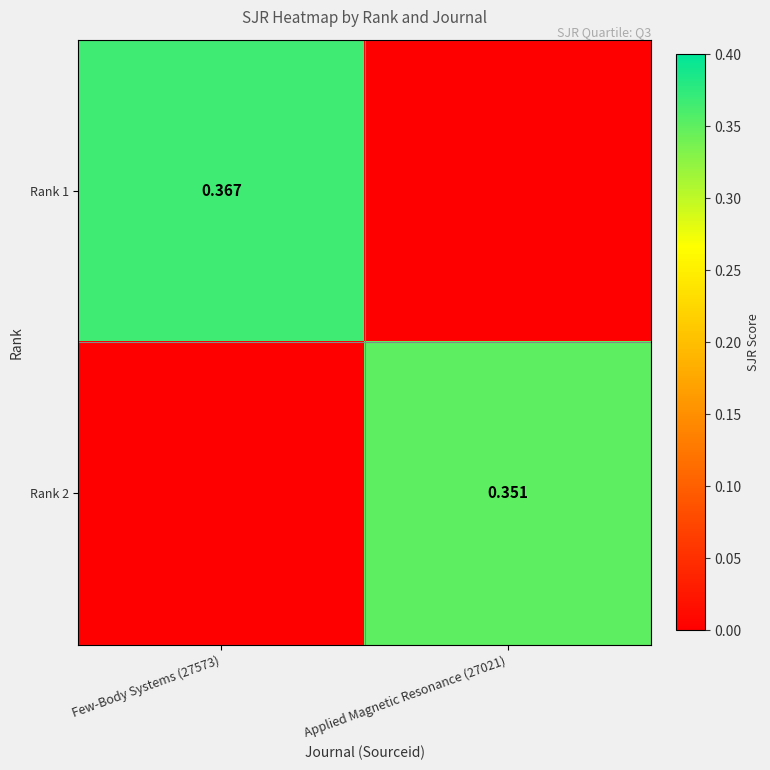

Which category has the lowest value in the Rank 1 series?

Applied Magnetic Resonance (27021)